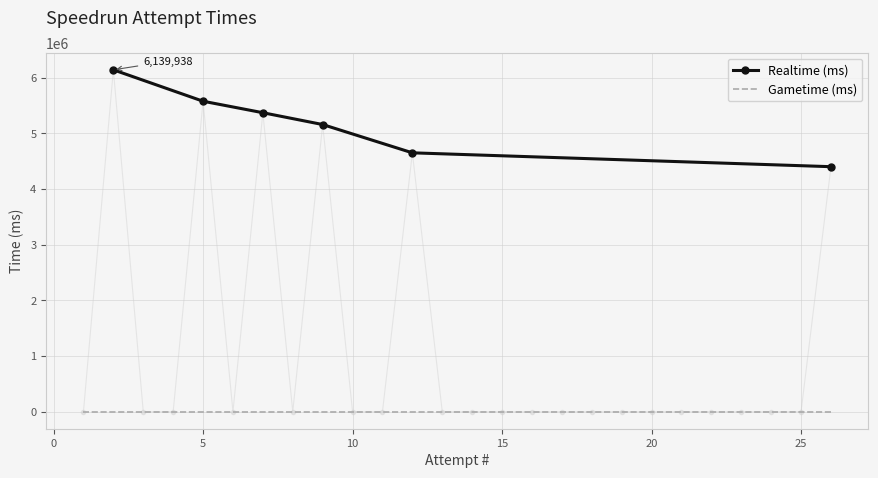

What is the minimum value for Realtime (ms)?

4399771